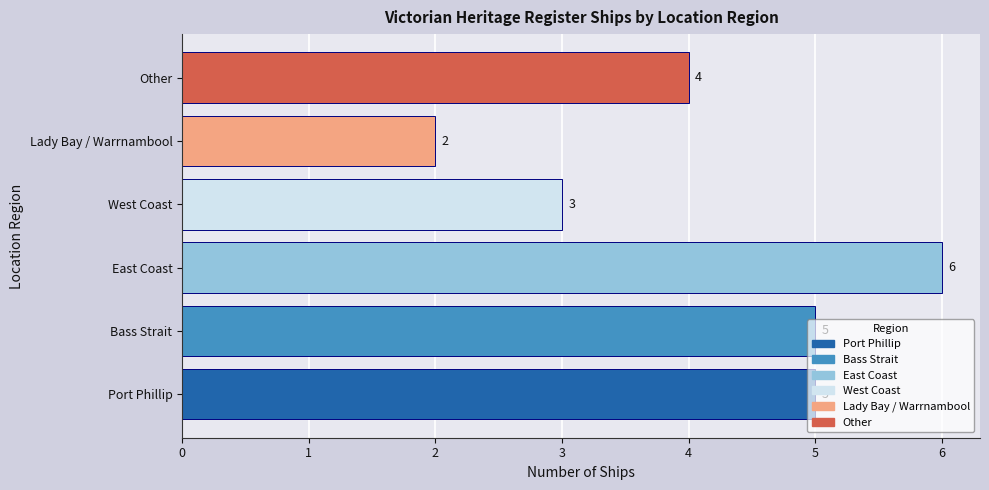

The value at Lady Bay / Warrnambool is 2. True or false?

True